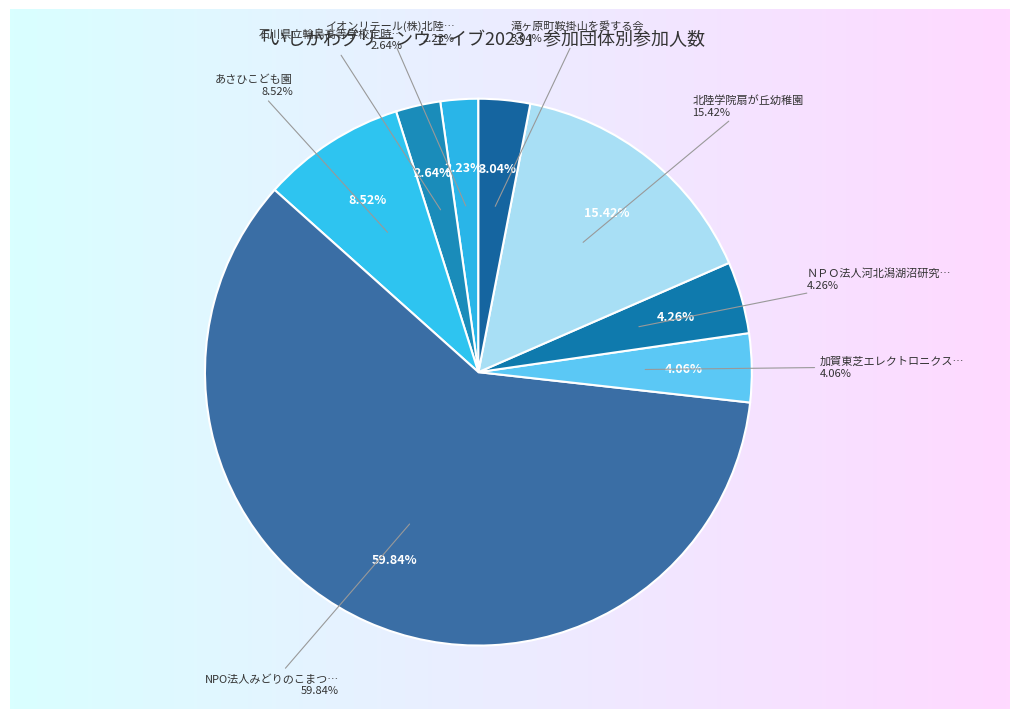

Count the number of slices in the pie.

8